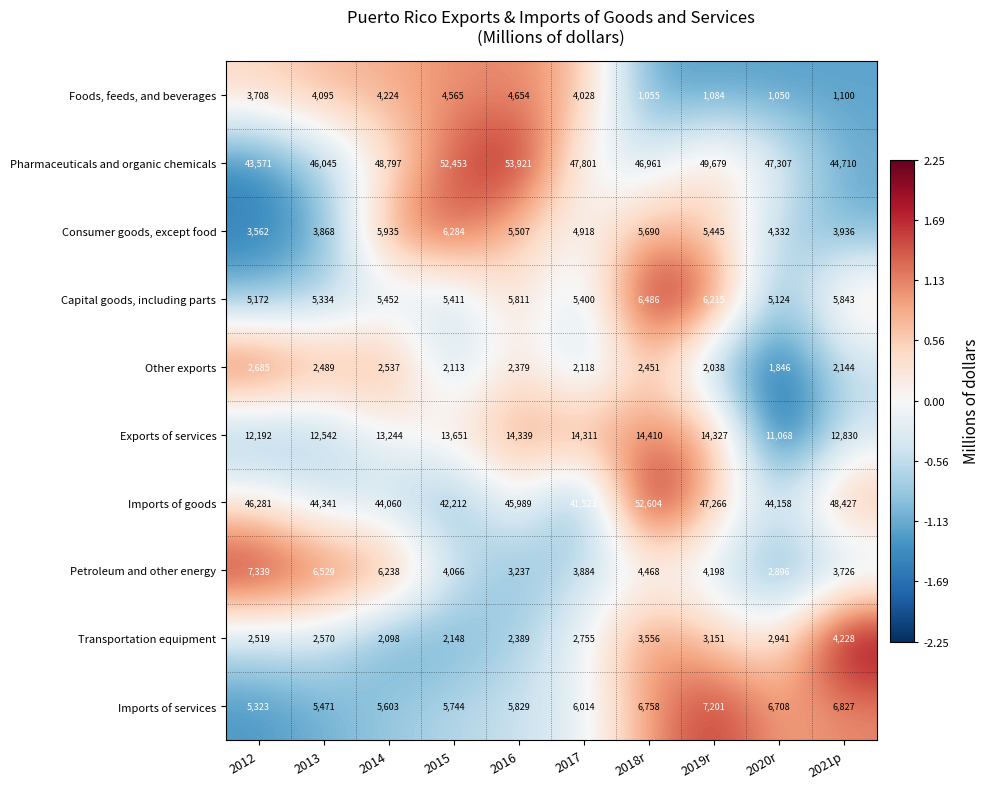

What is the smallest value displayed?

1050